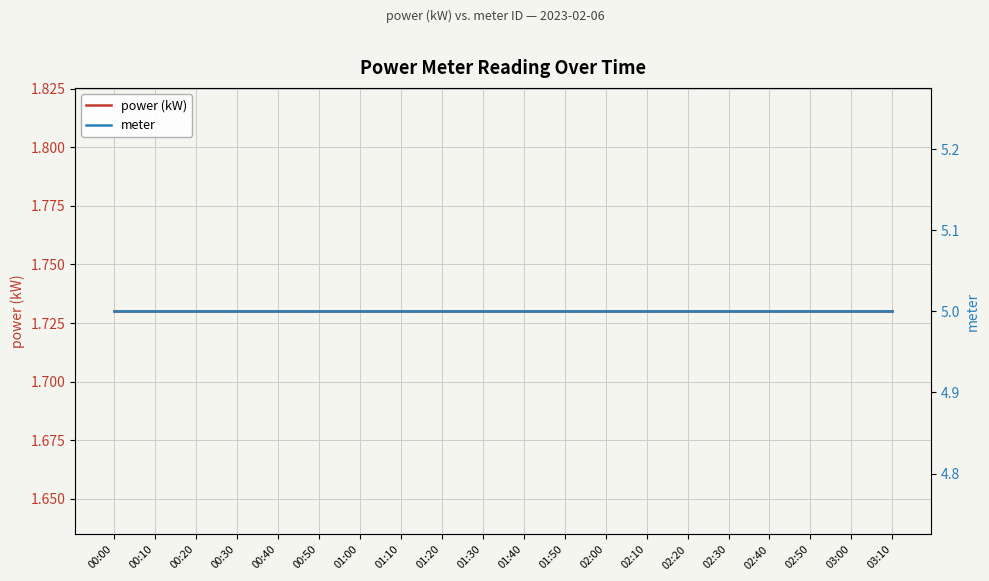

Which series has the widest spread of values?

power (kW)